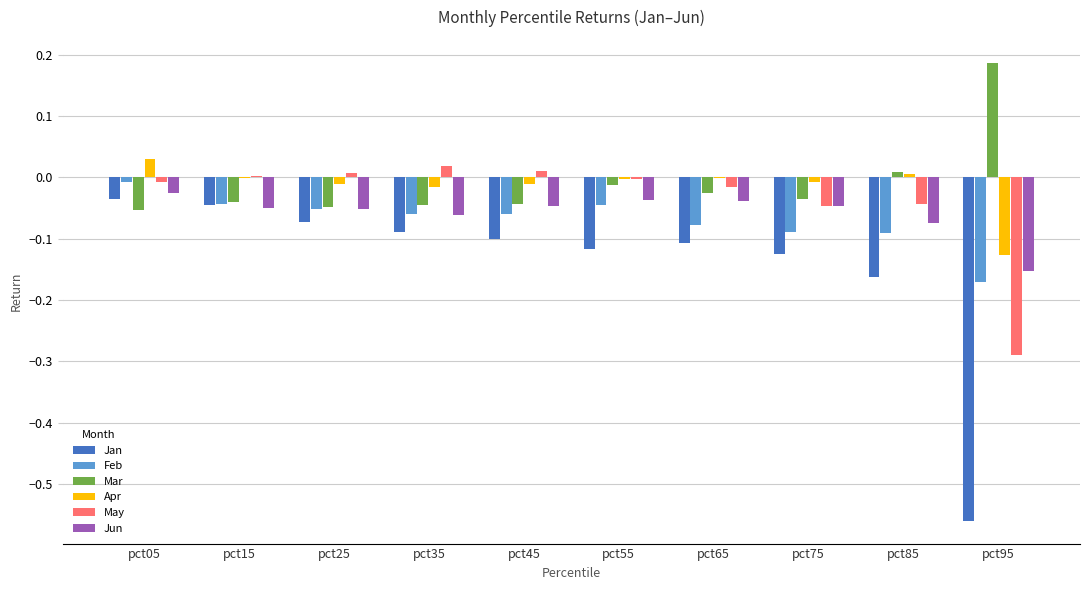

The value of Jun at pct65 is -0.0. True or false?

True